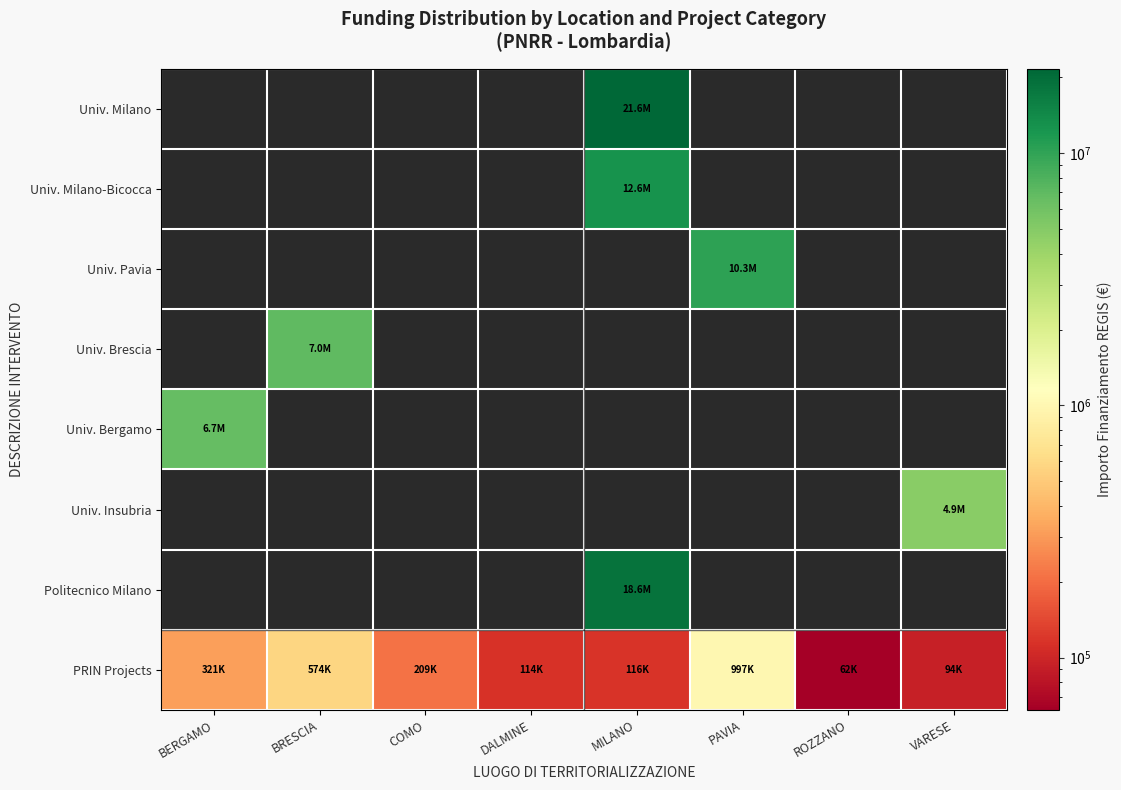

True or false: PRIN Projects has a value of 982686.2 at BRESCIA.

False